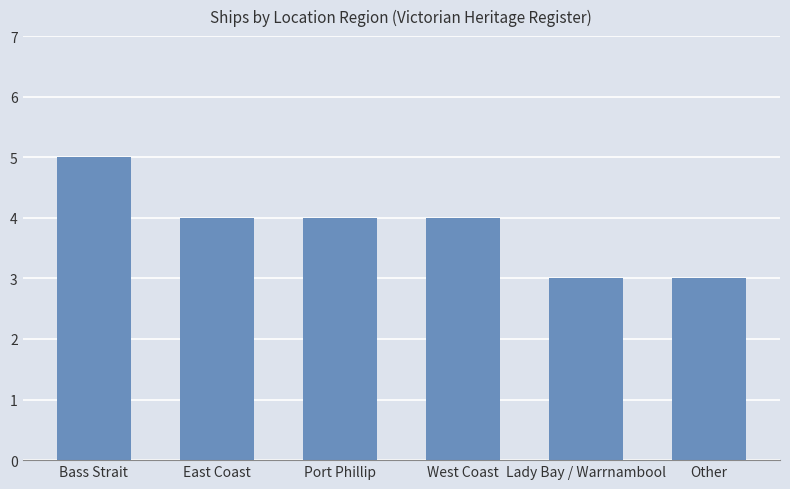

Are the bars grouped side by side (vs. stacked)?

No